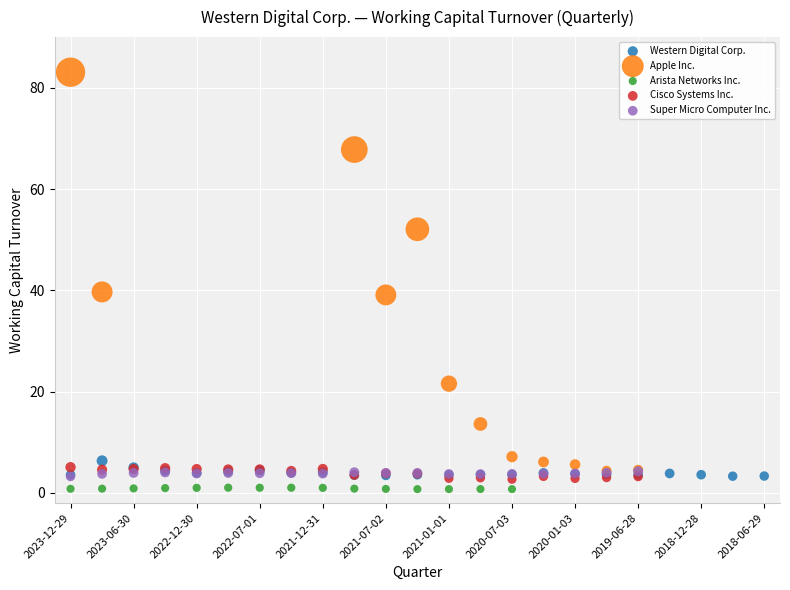

Which series reaches the maximum Y coordinate?

Apple Inc.